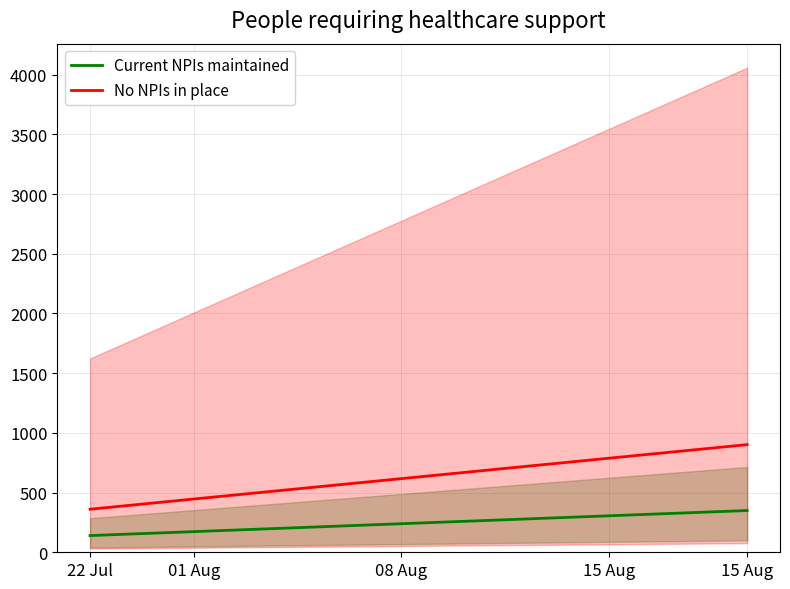

Does the chart display data point markers on the line(s)?

No